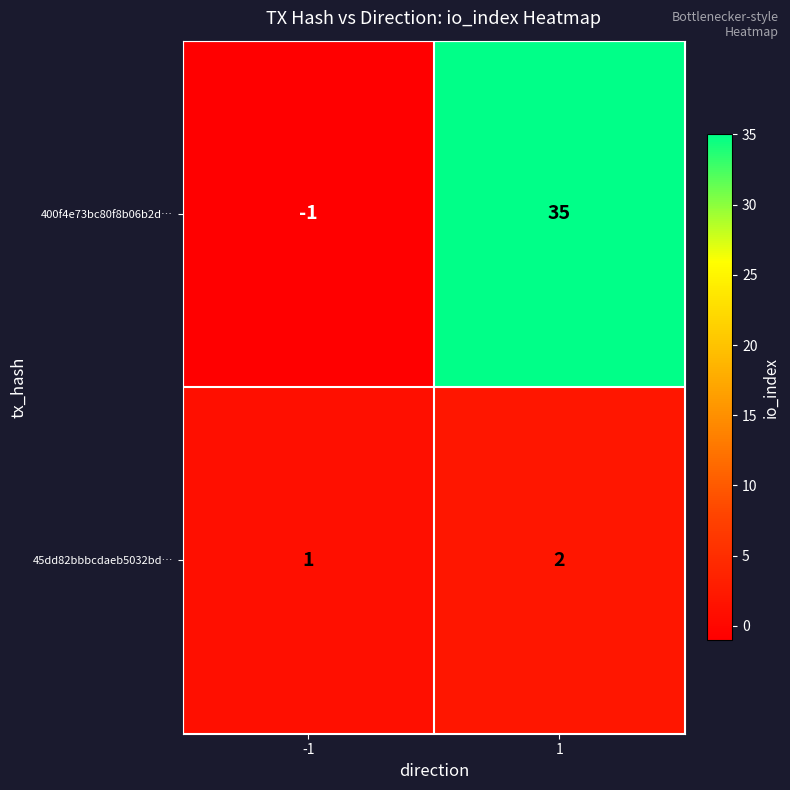

At how many categories does at least one series exceed 5?

1